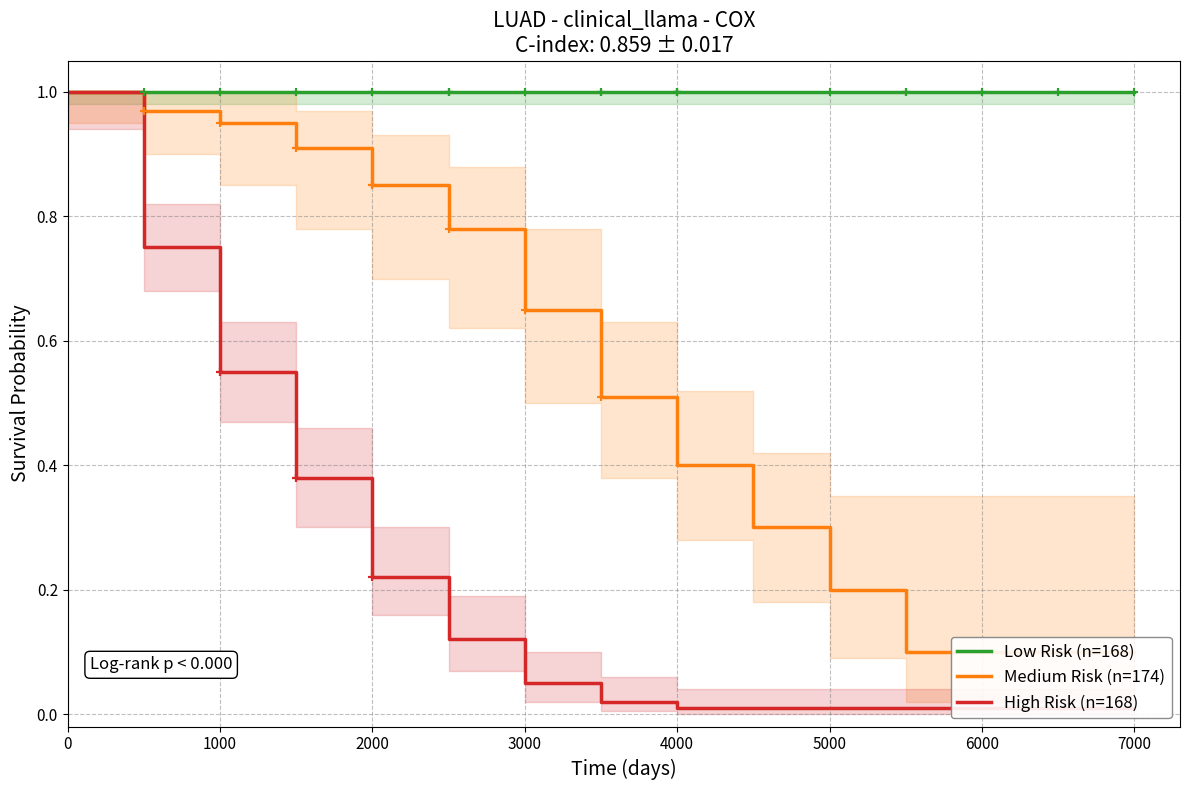

Reading left to right, what are all the values shown in this chart?

Low Risk (n=168): 1.0	1.0	1.0	1.0	1.0	1.0	1.0	1.0	1.0	1.0	1.0	1.0	1.0	1.0	1.0
Medium Risk (n=174): 1.0	1.0	0.9	0.9	0.8	0.8	0.7	0.5	0.4	0.3	0.2	0.1	0.1	0.1	0.1
High Risk (n=168): 1.0	0.8	0.6	0.4	0.2	0.1	0.1	0.0	0.0	0.0	0.0	0.0	0.0	0.0	0.0